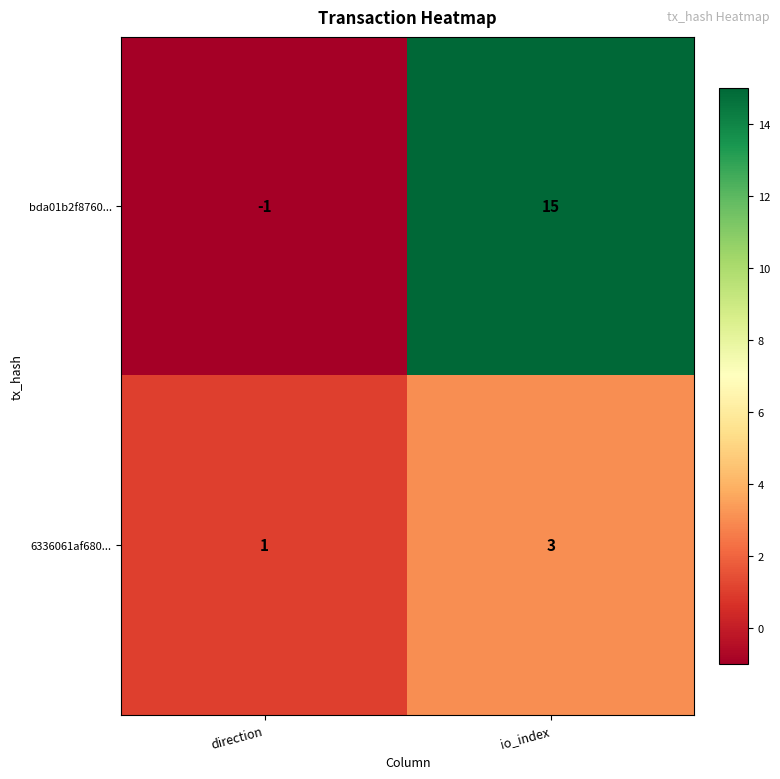

Which series has the largest total across all categories?

bda01b2f8760...